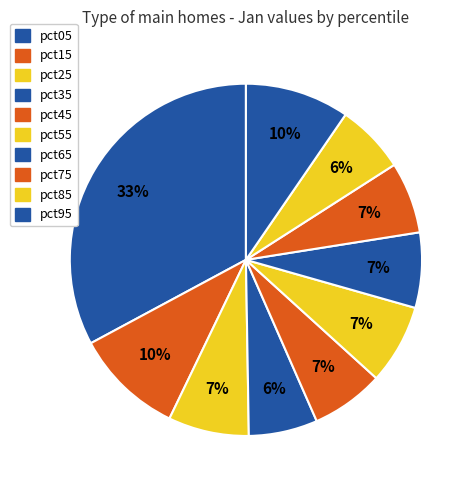

True or false: pct35 accounts for 21% of the total.

False